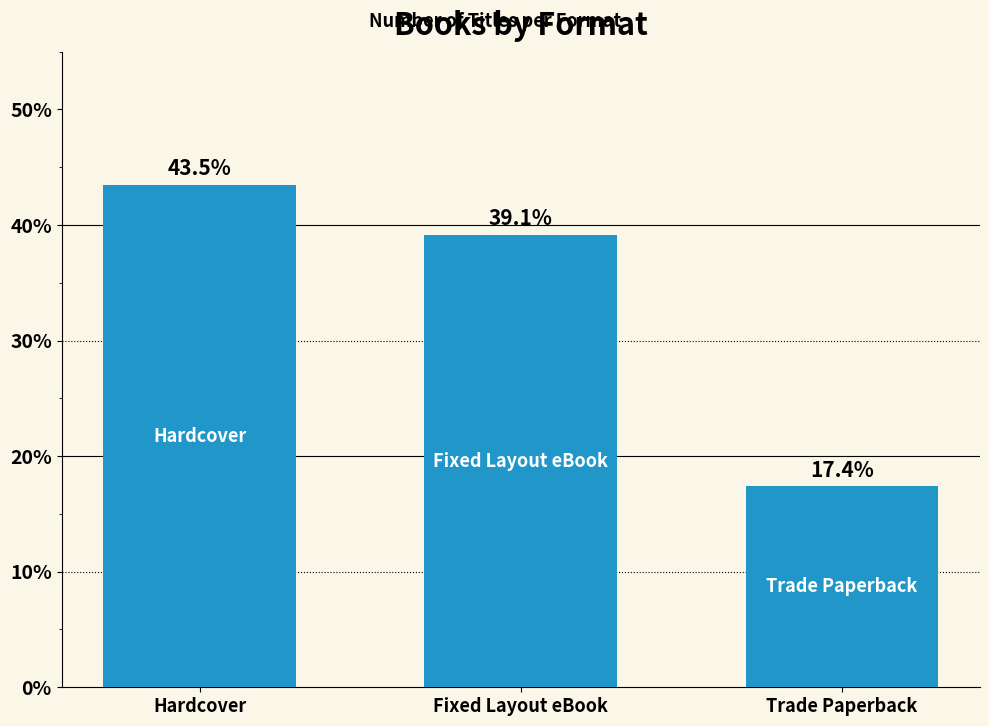

Approximately how many times larger is the value at Fixed Layout eBook compared to Hardcover?

0.9